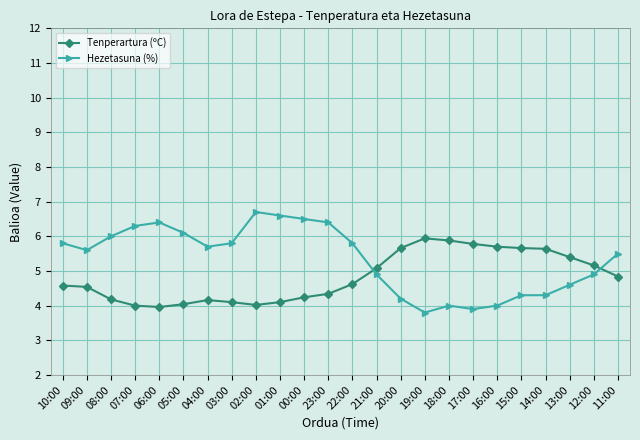

At 07:00, list the series in order from smallest to largest.

Tenperartura (ºC), Hezetasuna (%)